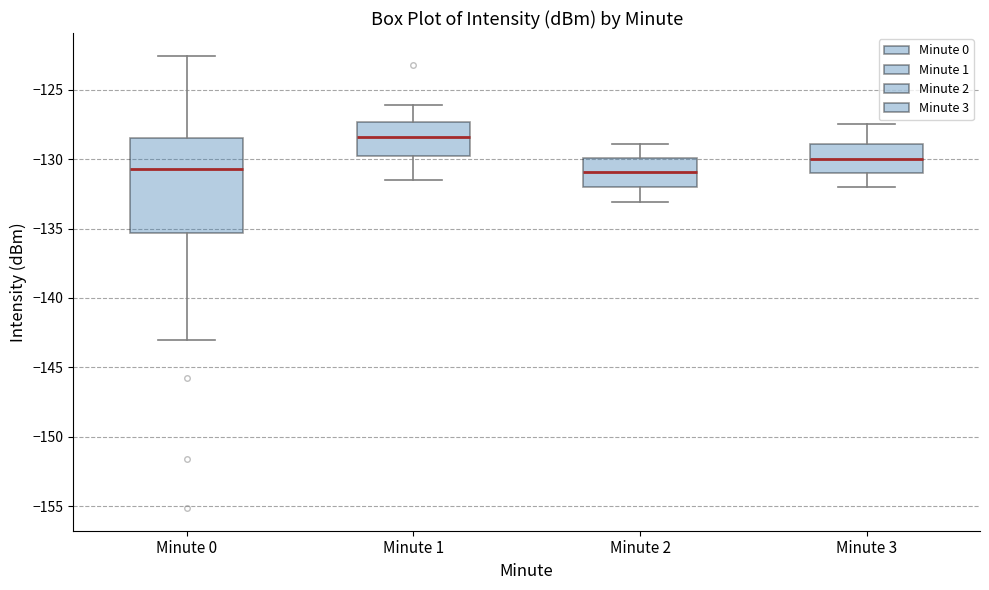

Reading left to right, transcribe this box plot: for each box, give where its median line is, the range the box spans, and where its two whiskers end, as read against the y-axis. The values are not printed on the chart, so give them approximately, as read against the axis.

Minute 0: median -130.5, box -135.5 to -128.5, whiskers -143.0 to -122.5
Minute 1: median -128.5, box -129.5 to -127.5, whiskers -131.5 to -126.0
Minute 2: median -131.0, box -132.0 to -130.0, whiskers -133.0 to -129.0
Minute 3: median -130.0, box -131.0 to -129.0, whiskers -132.0 to -127.5